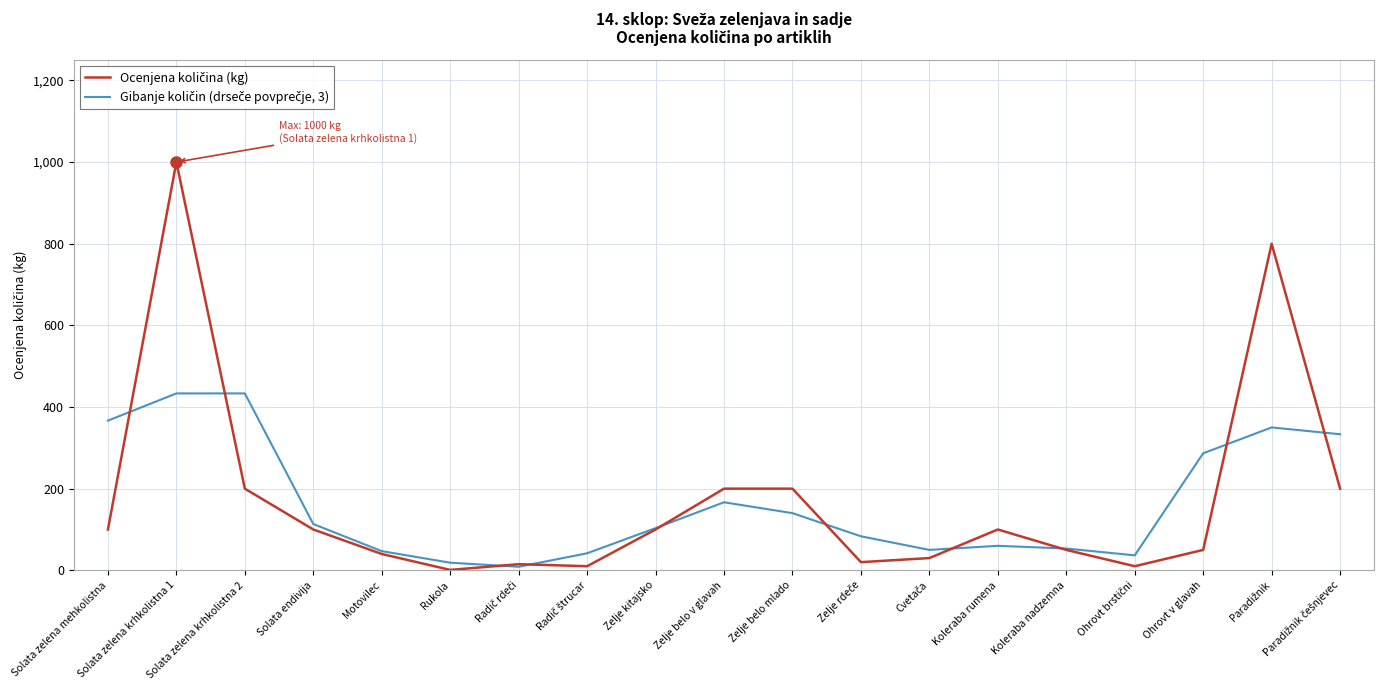

What is the total value across all series at Solata endivija?

213.3